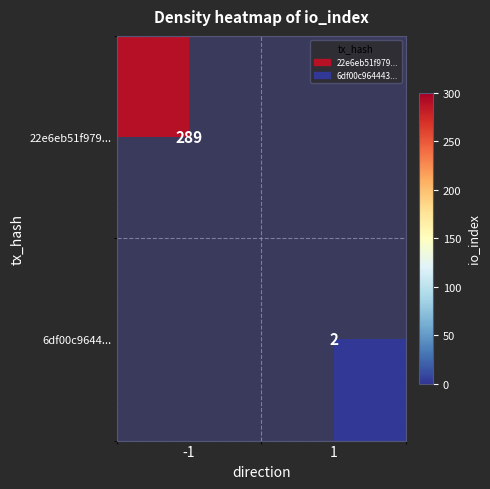

Which has a higher value, 1 or -1?

-1